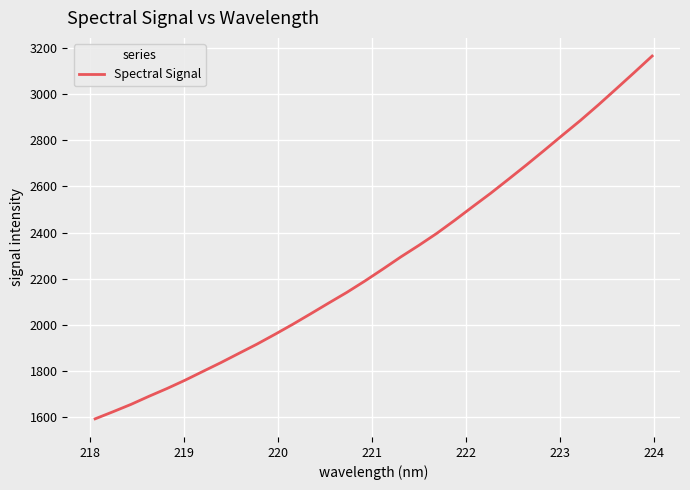

What is the smallest value displayed?

1593.4